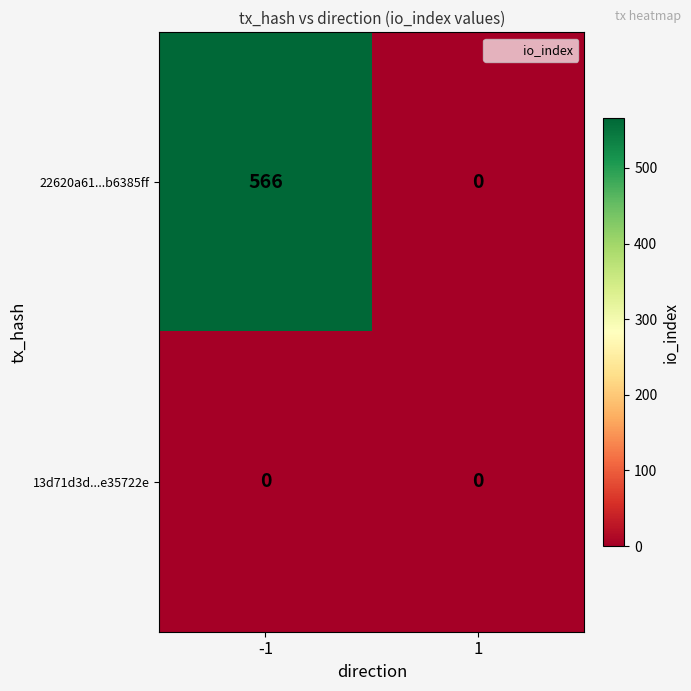

At which category is the sum across all series the highest?

-1